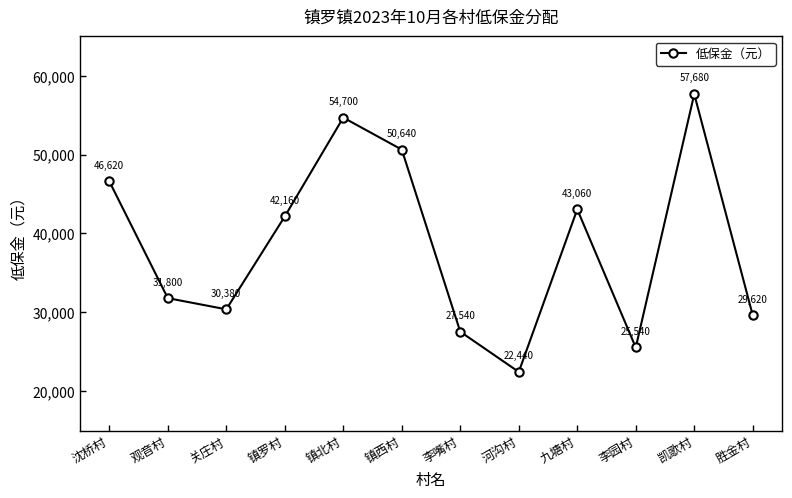

Rank the categories by value from lowest to highest.

河沟村, 李园村, 李嘴村, 胜金村, 关庄村, 观音村, 镇罗村, 九塘村, 沈桥村, 镇西村, 镇北村, 凯歌村